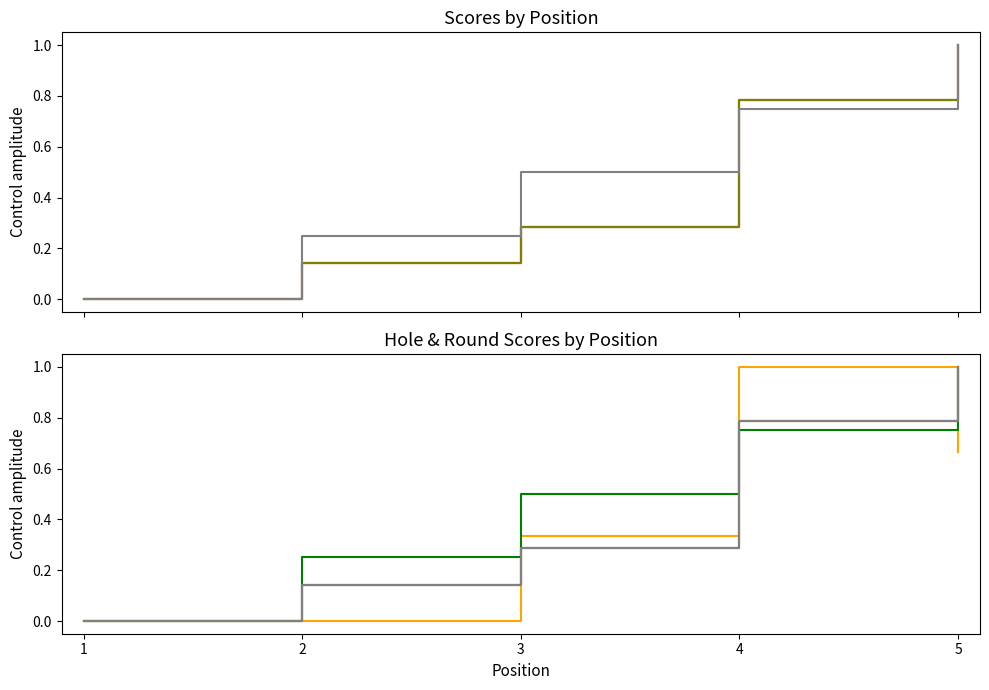

Is it true that round_relative_score equals 0.5 at 3?

False